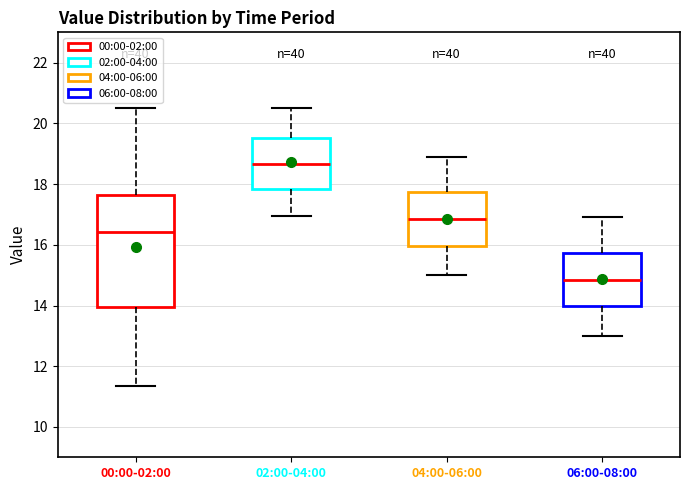

Which box is the tallest, from its lower edge to its upper edge?

00:00-02:00